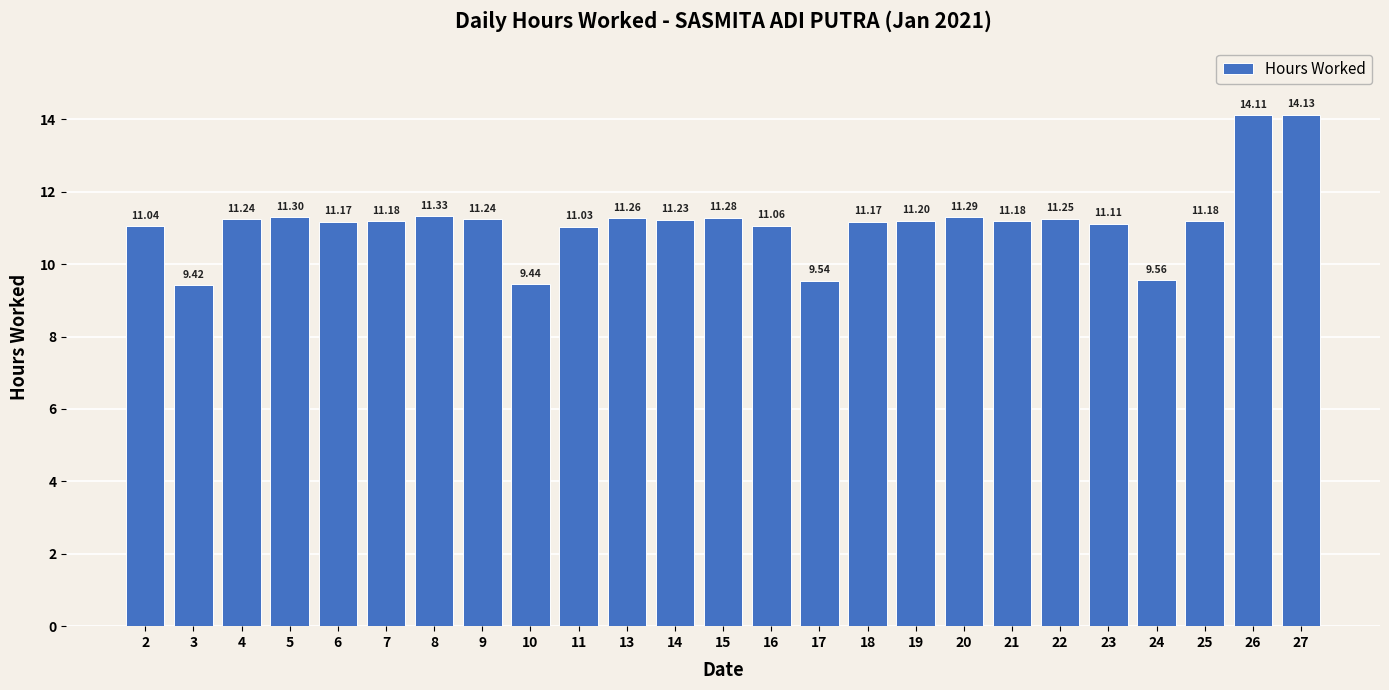

What is the smallest value displayed?

9.4